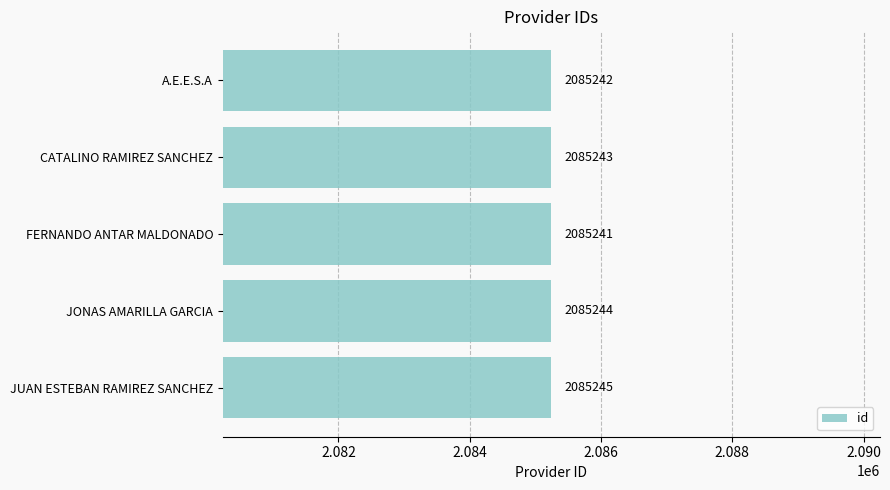

What is the change in value from CATALINO RAMIREZ SANCHEZ to JONAS AMARILLA GARCIA?

+1